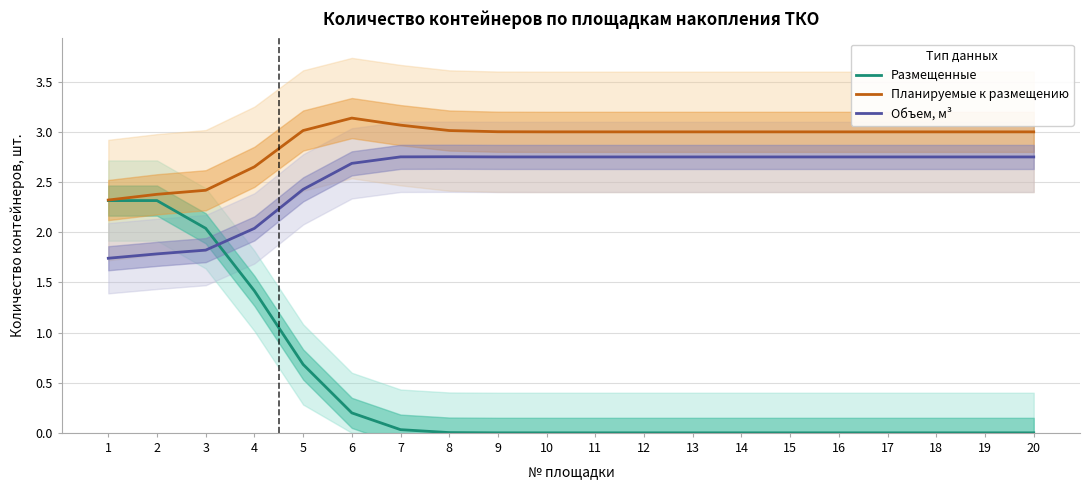

The value of Планируемые к размещению at 6 is 4.2. True or false?

False